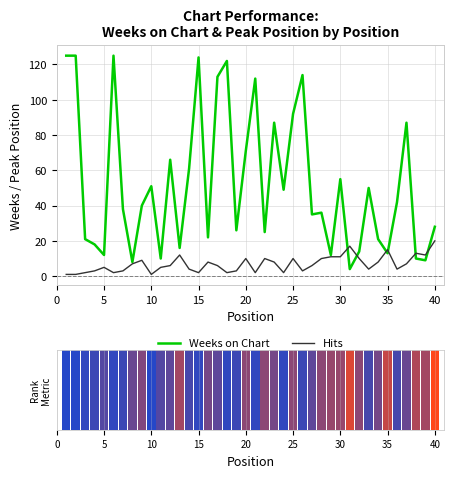

The Ranking metric scores series shows 2 at 27. True or false?

False